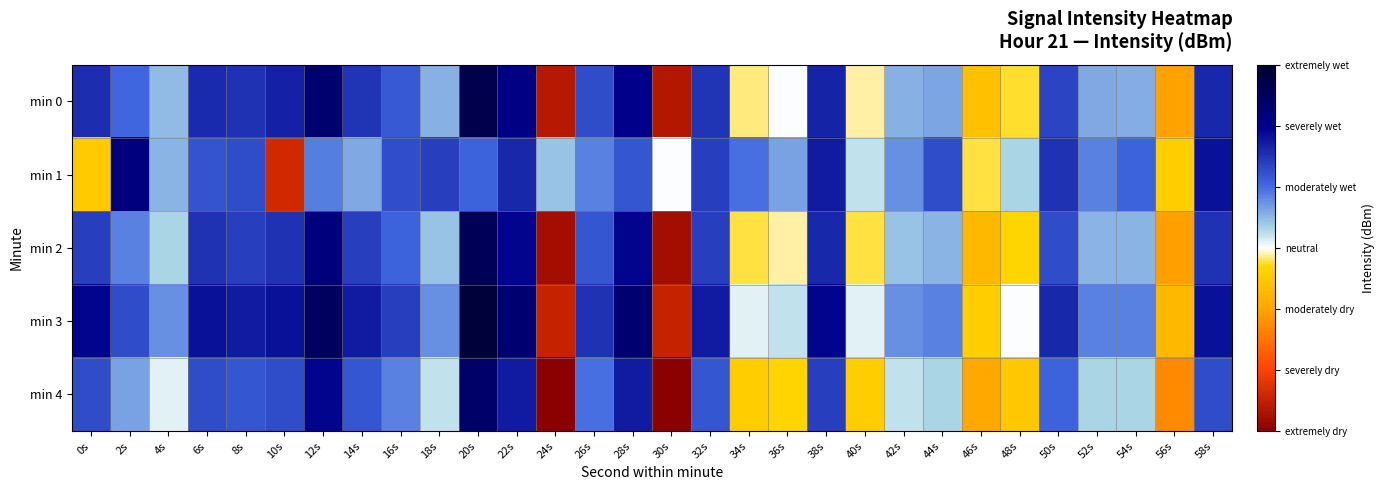

Reading left to right, what are all the values shown in this chart?

min 0: 0s=-125.7	2s=-128.1	4s=-130.8	6s=-125.6	8s=-126.0	10s=-125.2	12s=-122.4	14s=-126.0	16s=-127.6	18s=-130.4	20s=-120.4	22s=-123.4	24s=-145.2	26s=-127.0	28s=-123.7	30s=-145.3	32s=-126.1	34s=-133.7	36s=-132.9	38s=-125.3	40s=-133.5	42s=-130.4	44s=-130.1	46s=-135.9	48s=-134.2	50s=-126.8	52s=-130.2	54s=-130.4	56s=-137.9	58s=-125.5
min 1: 0s=-135.3	2s=-123.1	4s=-130.5	6s=-127.3	8s=-127.1	10s=-144.1	12s=-129.0	14s=-130.2	16s=-127.2	18s=-126.5	20s=-128.0	22s=-125.5	24s=-131.0	26s=-129.0	28s=-127.5	30s=-133.0	32s=-126.5	34s=-128.5	36s=-130.0	38s=-125.0	40s=-132.0	42s=-129.5	44s=-127.0	46s=-134.0	48s=-131.5	50s=-126.0	52s=-129.0	54s=-128.0	56s=-135.0	58s=-124.5
min 2: 0s=-126.5	2s=-129.0	4s=-131.5	6s=-126.0	8s=-126.5	10s=-126.0	12s=-123.0	14s=-126.5	16s=-128.0	18s=-131.0	20s=-121.0	22s=-124.0	24s=-146.0	26s=-127.5	28s=-124.0	30s=-146.0	32s=-126.5	34s=-134.0	36s=-133.5	38s=-125.5	40s=-134.0	42s=-131.0	44s=-130.5	46s=-136.5	48s=-134.5	50s=-127.0	52s=-130.5	54s=-130.5	56s=-138.0	58s=-126.0
min 3: 0s=-124.0	2s=-127.0	4s=-129.5	6s=-124.5	8s=-125.0	10s=-124.5	12s=-121.5	14s=-125.0	16s=-126.5	18s=-129.5	20s=-119.5	22s=-122.5	24s=-144.5	26s=-126.0	28s=-122.5	30s=-144.5	32s=-125.0	34s=-132.5	36s=-132.0	38s=-124.0	40s=-132.5	42s=-129.5	44s=-129.0	46s=-135.0	48s=-133.0	50s=-125.5	52s=-129.0	54s=-129.0	56s=-136.5	58s=-124.5
min 4: 0s=-127.0	2s=-130.0	4s=-132.5	6s=-127.0	8s=-127.5	10s=-127.0	12s=-124.0	14s=-127.5	16s=-129.0	18s=-132.0	20s=-122.0	22s=-125.0	24s=-147.0	26s=-128.5	28s=-125.0	30s=-147.0	32s=-127.5	34s=-135.0	36s=-134.5	38s=-126.5	40s=-135.0	42s=-132.0	44s=-131.5	46s=-137.5	48s=-135.5	50s=-128.0	52s=-131.5	54s=-131.5	56s=-139.0	58s=-127.0